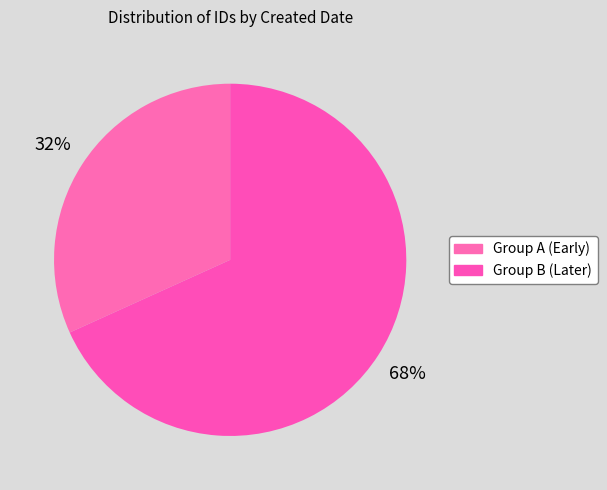

How many slices are in this pie chart?

2